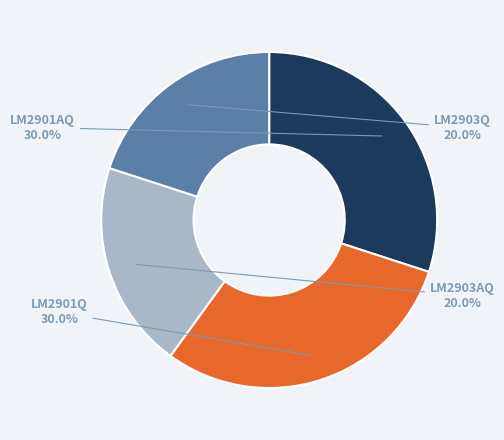

Count the number of slices in the pie.

4